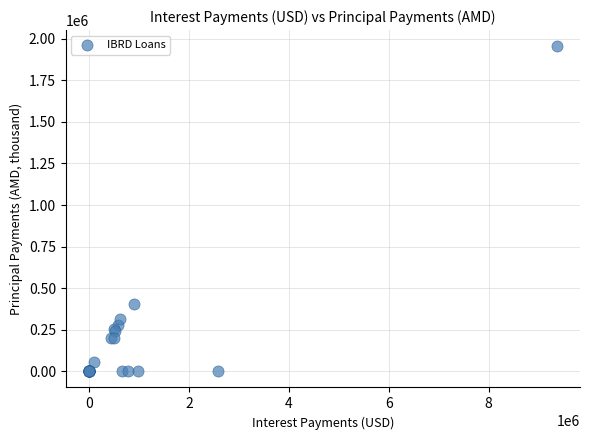

What Y value in the scatter plot is closest to 977563?

406962.6